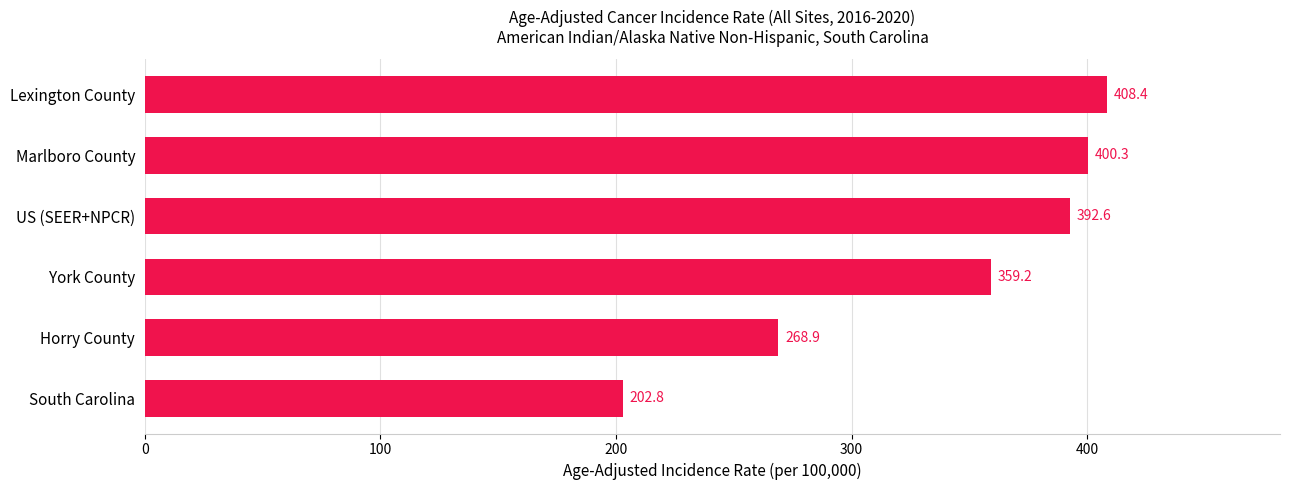

At which label is the value closest to 305?

Horry County